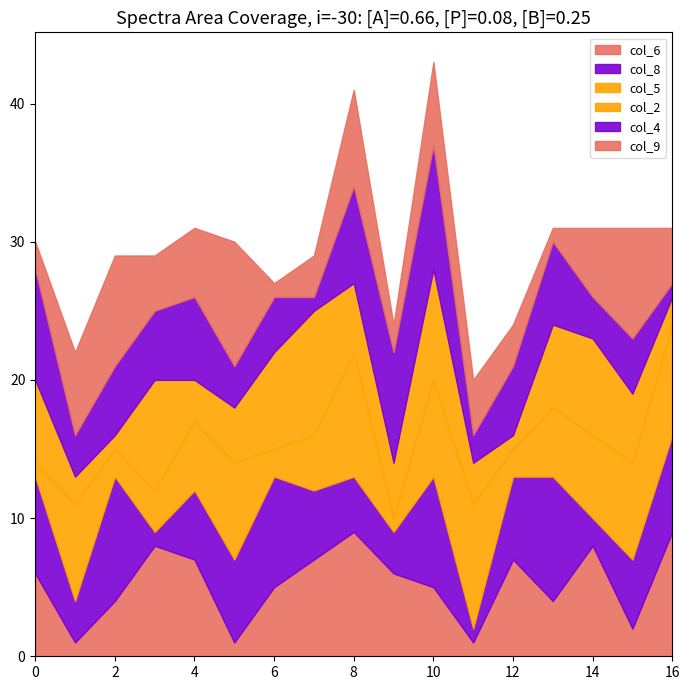

What is the total value across all series at 0?

30